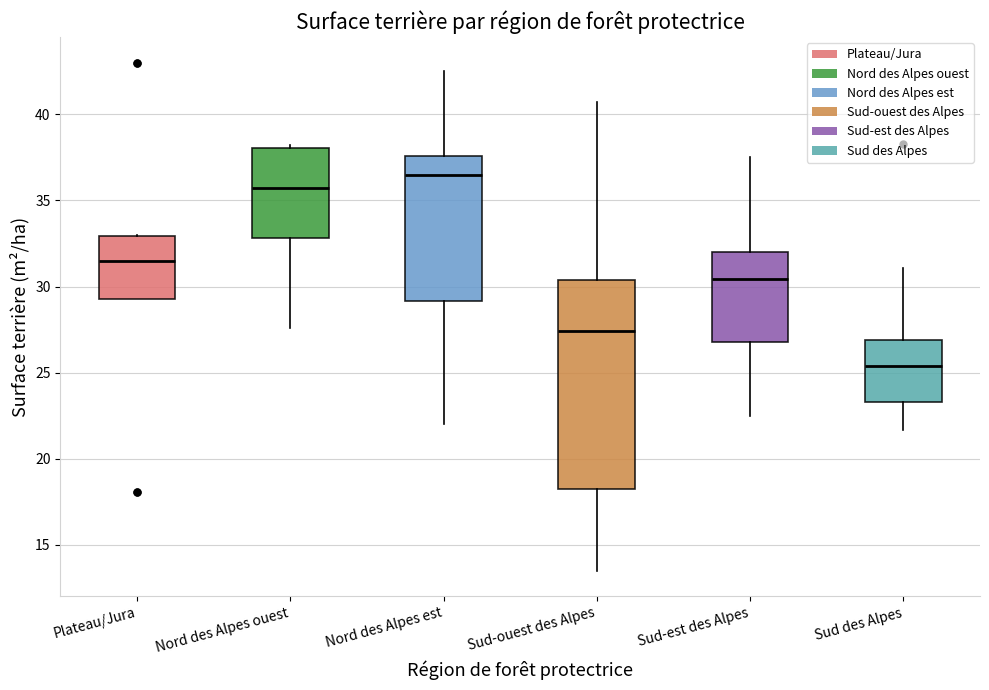

Which box's median line is the lowest?

Sud des Alpes